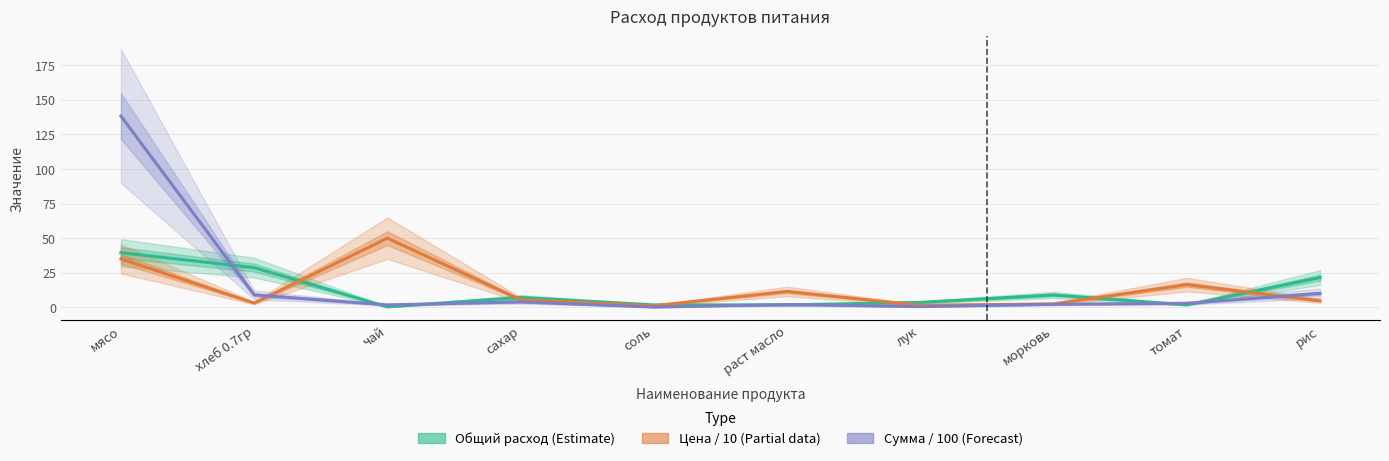

Where is Общий расход (Estimate) nearest to the value 19?

рис